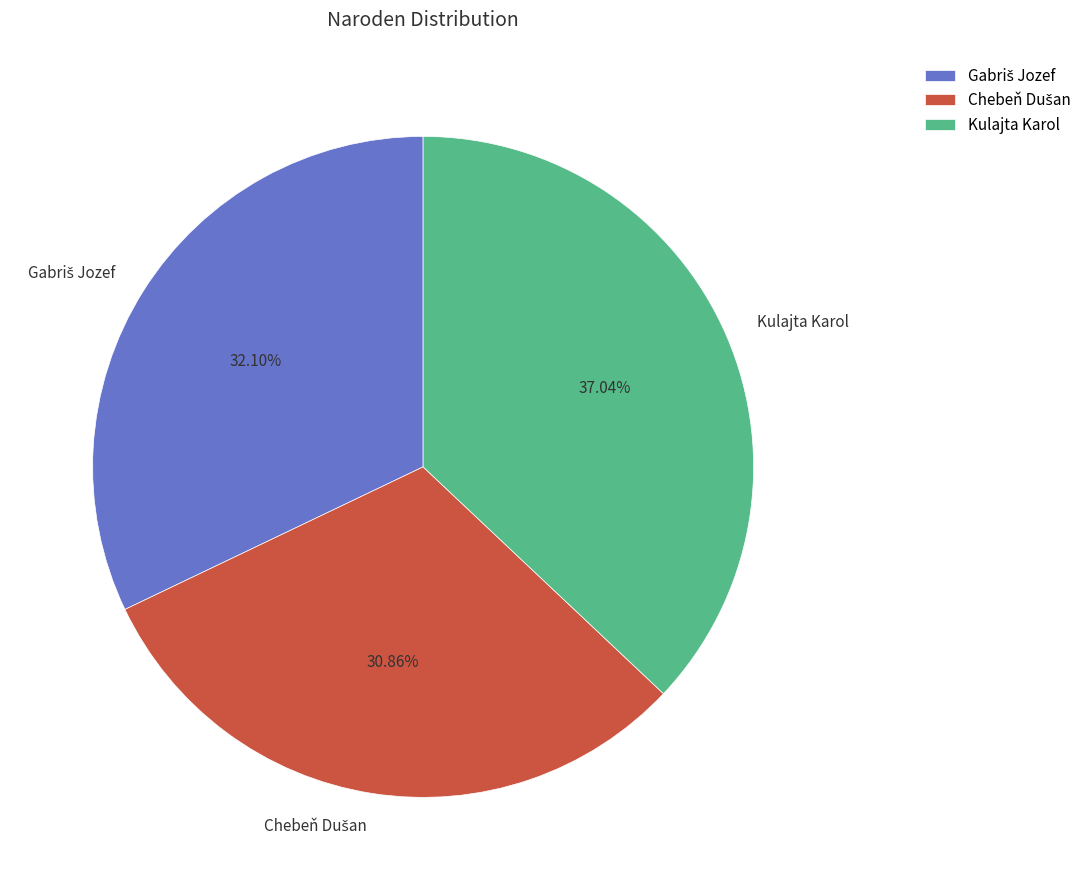

Does Kulajta Karol represent more than half of the total?

No